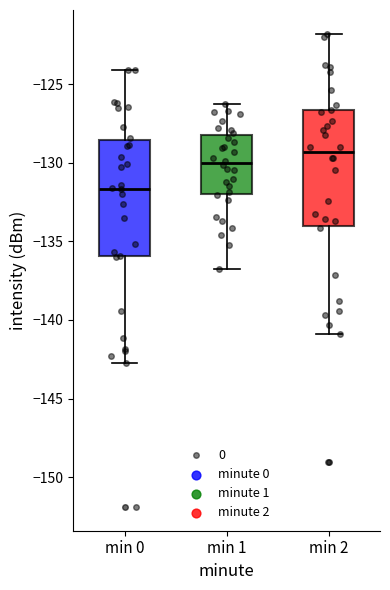

Which box has the highest median line?

min 2